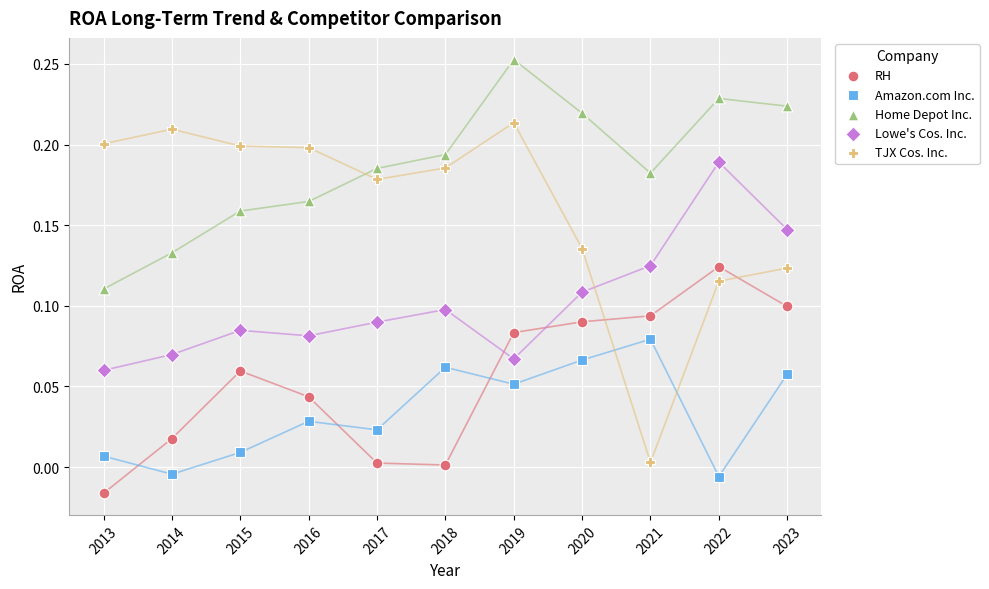

What is the X range (max minus min) for the scatter plot?

10.0